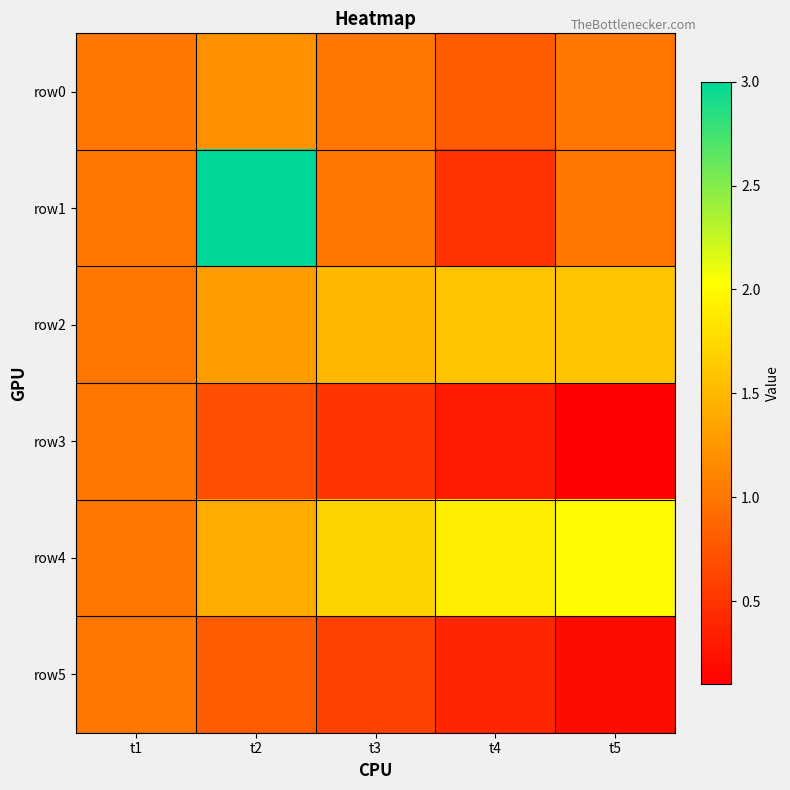

Reading right to left, list all the values displayed in this chart.

row0: t5=1.0	t4=0.8	t3=1.0	t2=1.2	t1=1.0
row1: t5=1.0	t4=0.5	t3=1.0	t2=3.0	t1=1.0
row2: t5=1.6	t4=1.6	t3=1.5	t2=1.3	t1=1.0
row3: t5=0.1	t4=0.3	t3=0.5	t2=0.7	t1=1.0
row4: t5=2.0	t4=1.9	t3=1.7	t2=1.4	t1=1.0
row5: t5=0.2	t4=0.4	t3=0.6	t2=0.8	t1=1.0